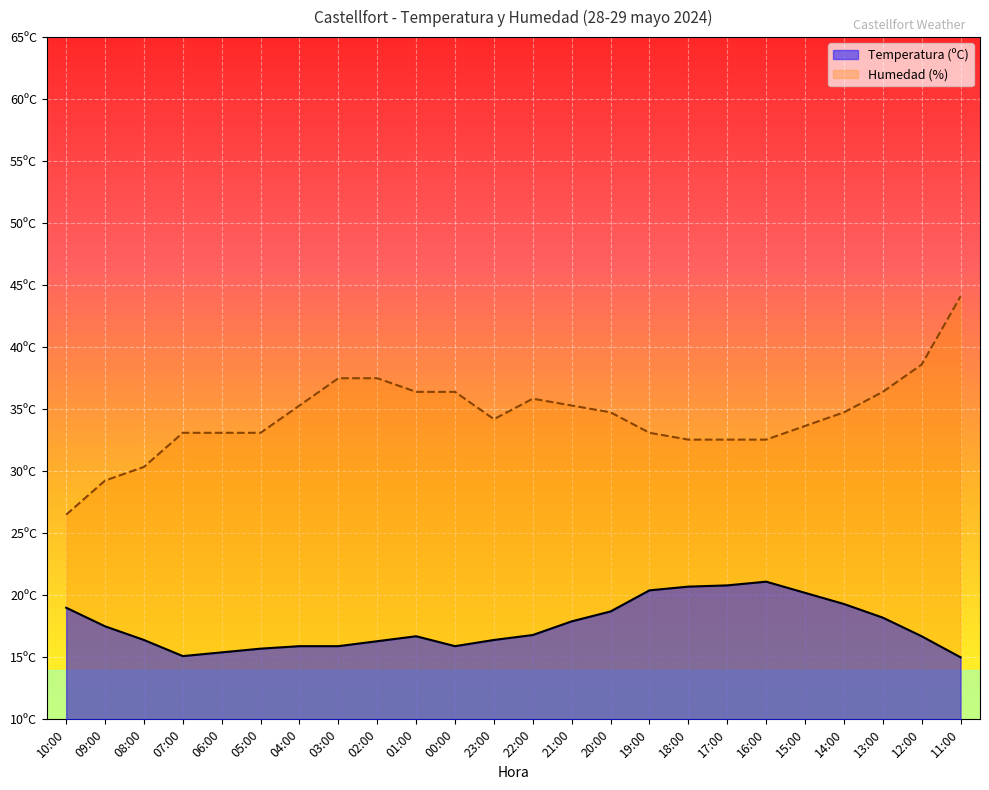

True or false: Humedad (%) and Temperatura (ºC) cross at least once.

False